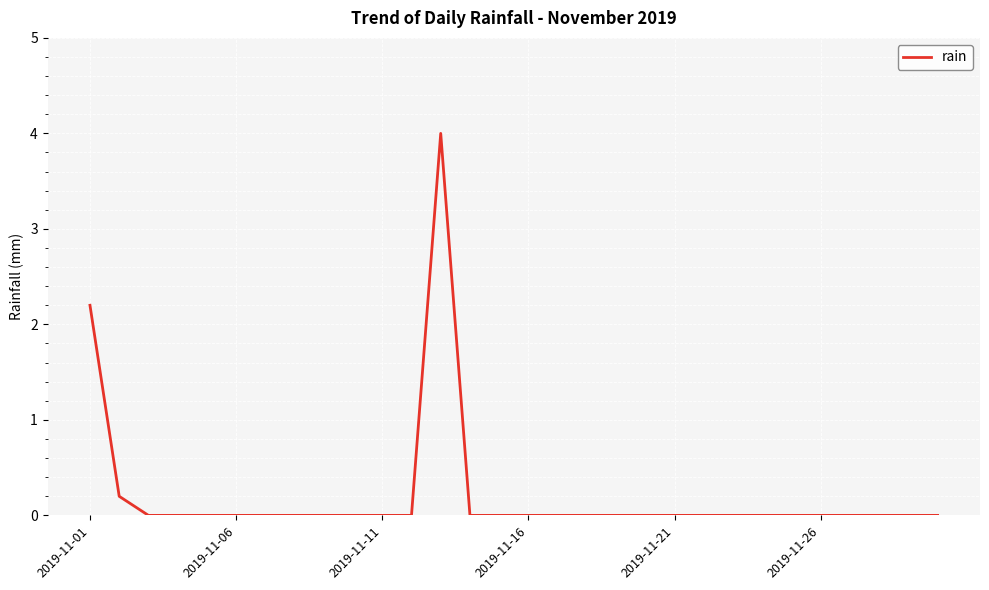

What is the average value?

0.2